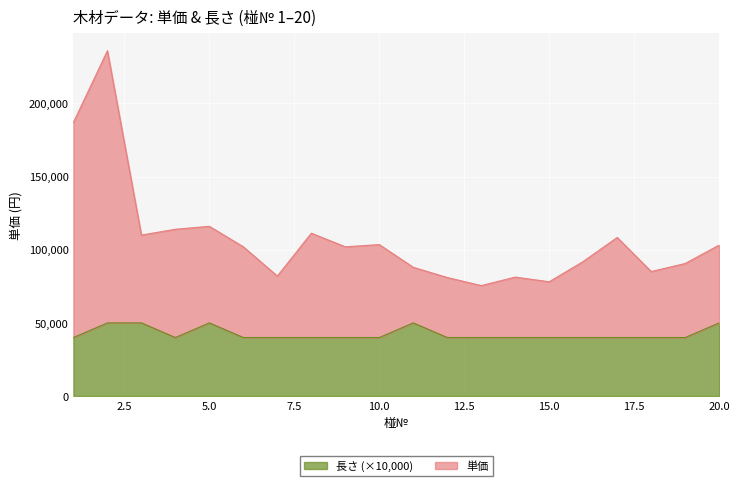

Reading left to right, transcribe all the data shown in this chart.

単価: 187000	236000	110000	114000	116000	102000	82000	111300	102000	103500	88000	81000	75500	81300	78100	92000	108400	85100	90600	103200
長さ: 40000	50000	50000	40000	50000	40000	40000	40000	40000	40000	50000	40000	40000	40000	40000	40000	40000	40000	40000	50000